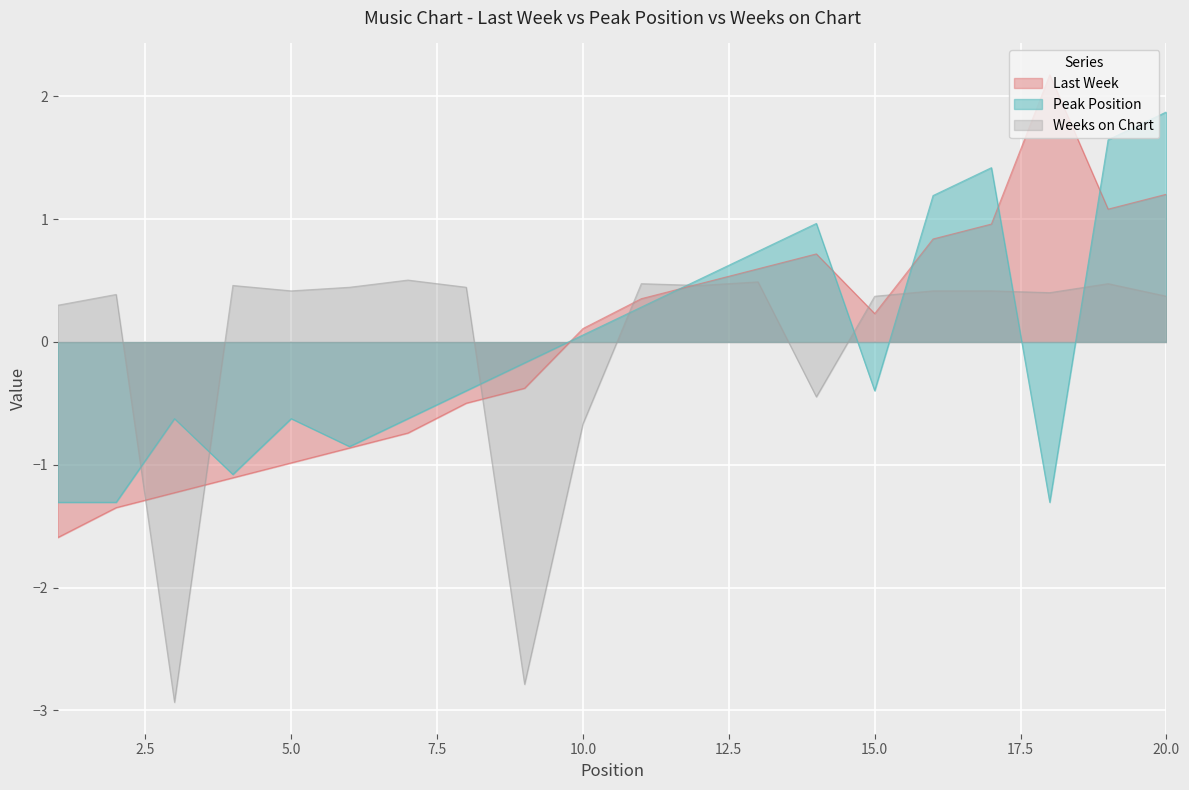

How many values in the Peak Position series are below 0?

11